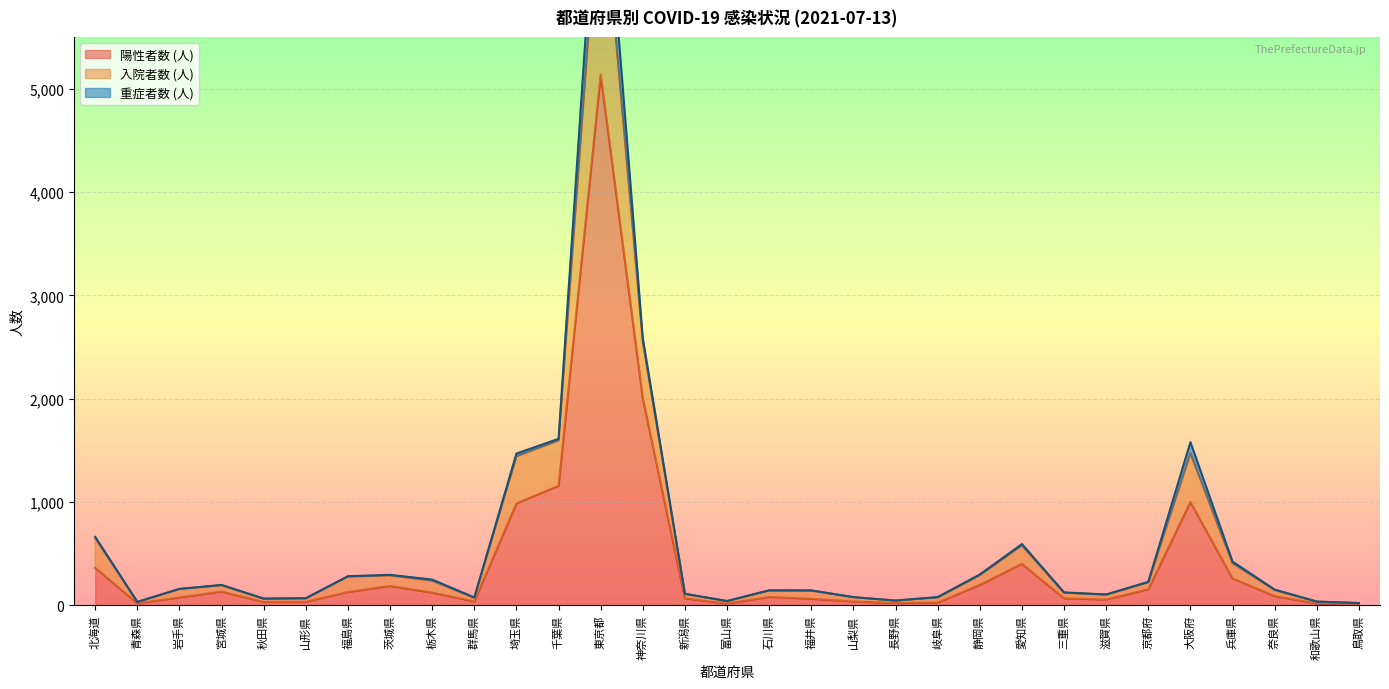

What is the average value of the 入院者数 (人) series?

633